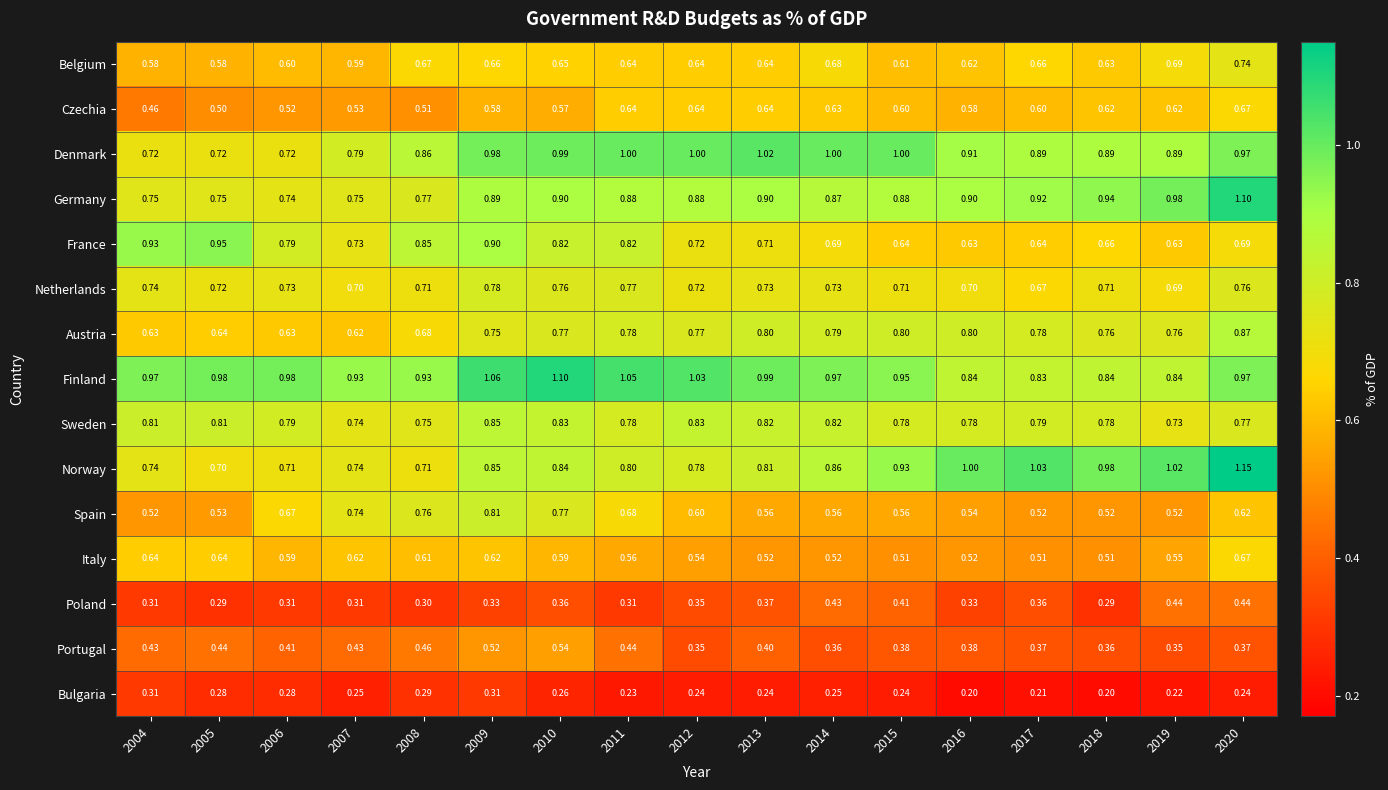

Is the value of Norway at 2006 greater than the value of Portugal at 2015?

Yes